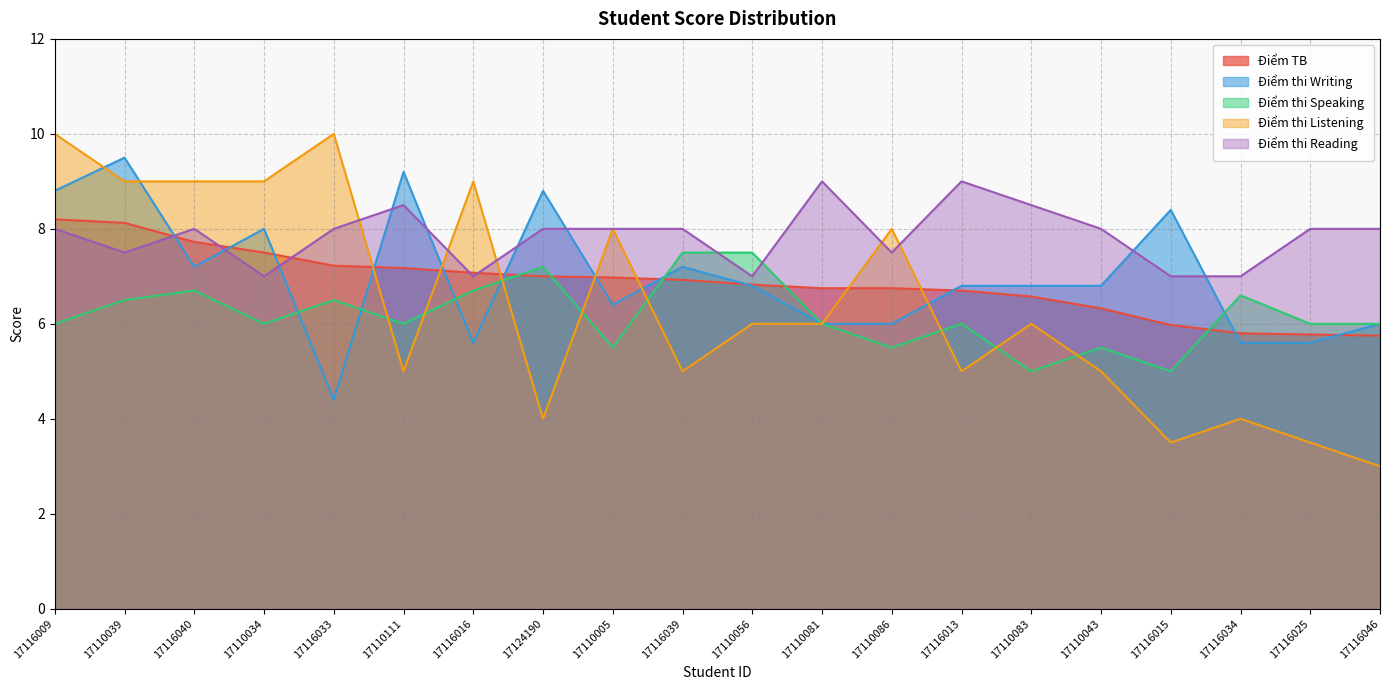

Which label corresponds to the largest value in the chart?

17116009